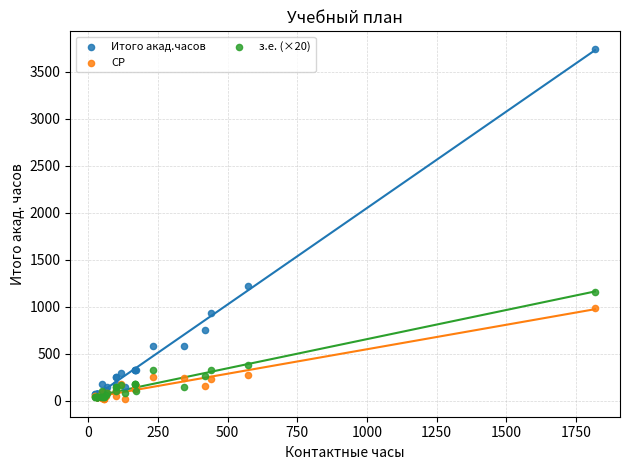

Across all series, what Y value is closest to 1879?

1224